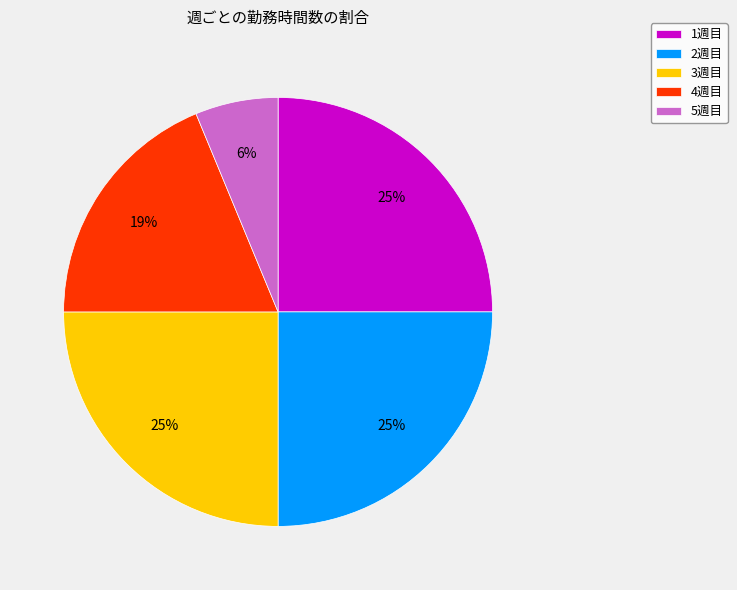

To the nearest percent, what percentage of the pie is 5週目?

6%